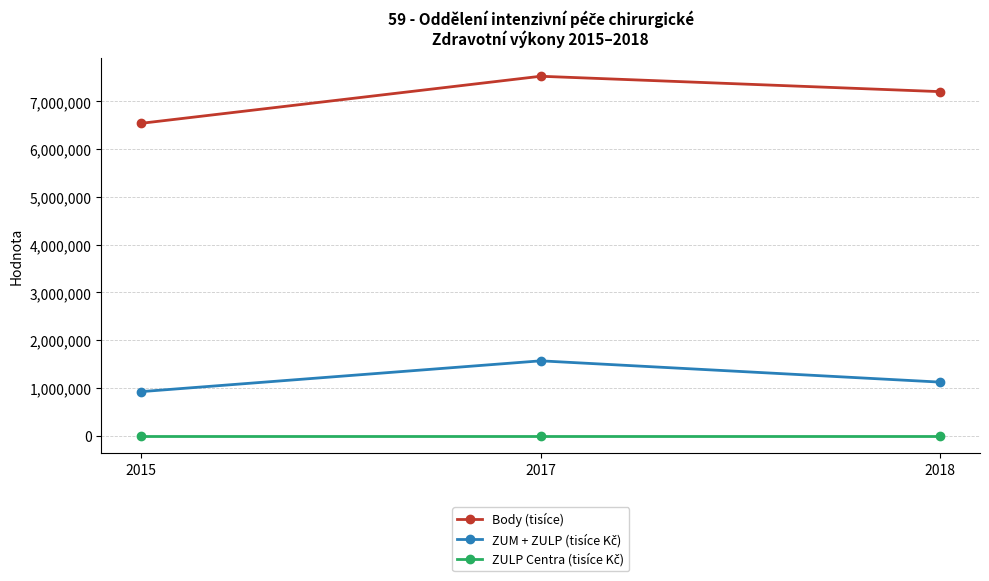

At which category is the sum across all series the highest?

2017